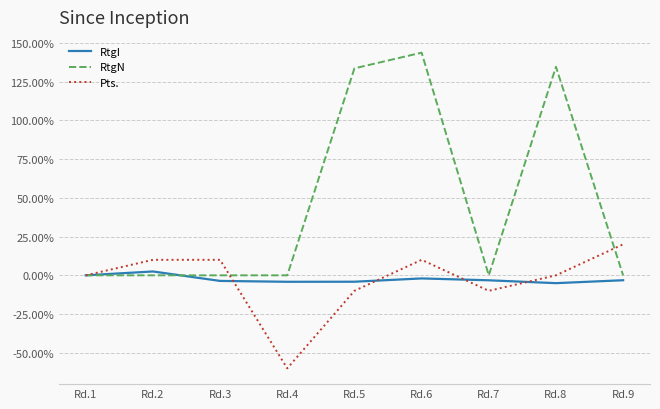

The RtgI series shows -3.2 at Rd.9. True or false?

True